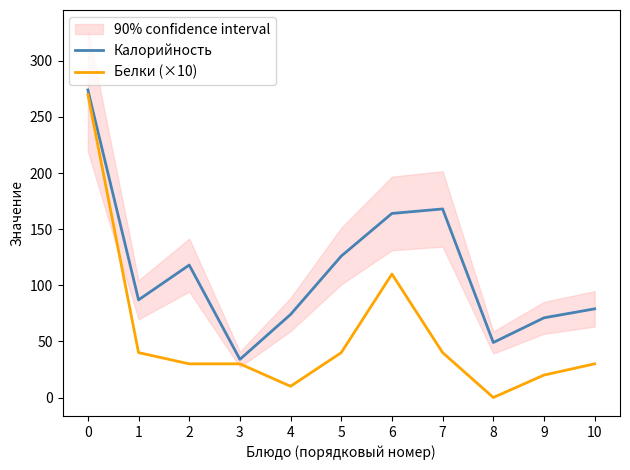

Rank the series at 3 from highest to lowest value.

Калорийность, Белки (×10)